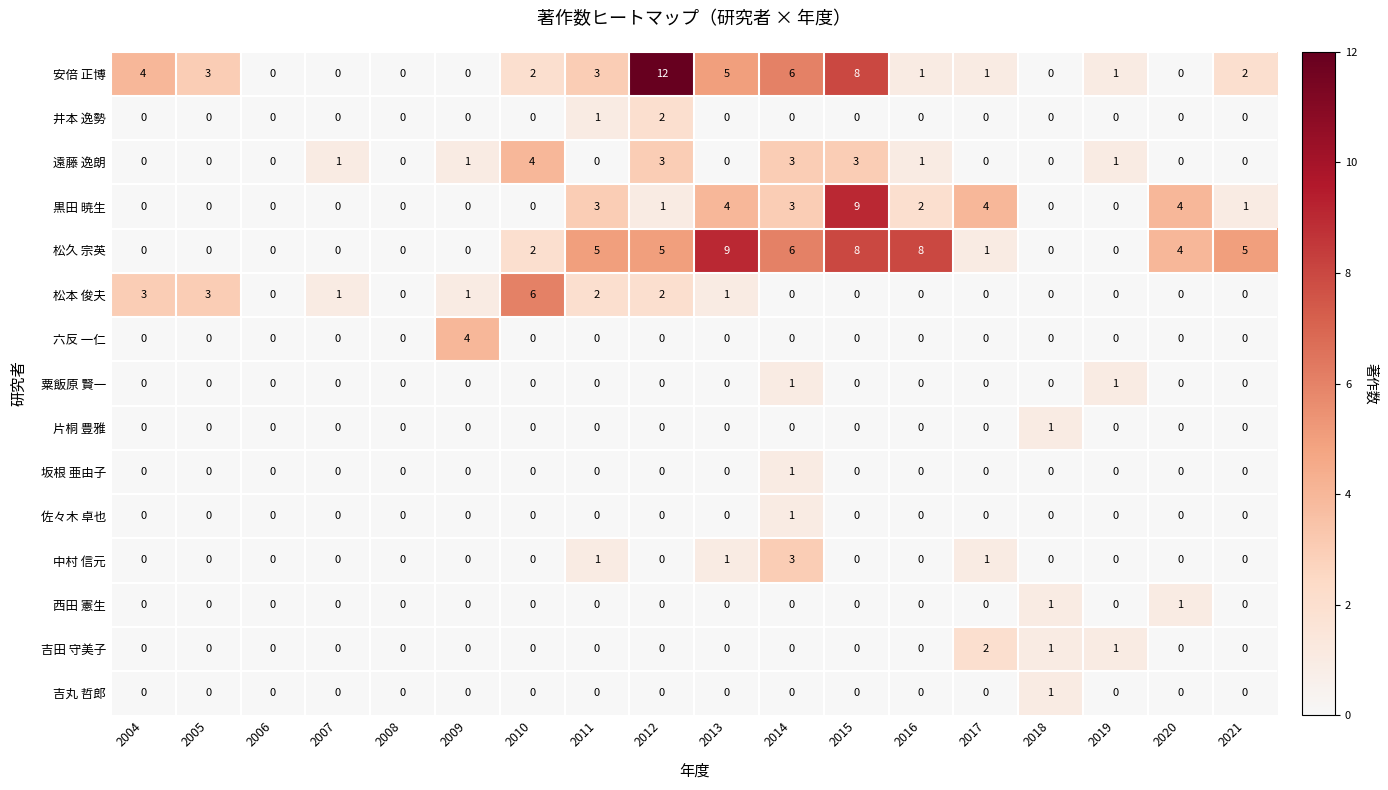

The value of 片桐 豊雅 at 2012 is 1. True or false?

False